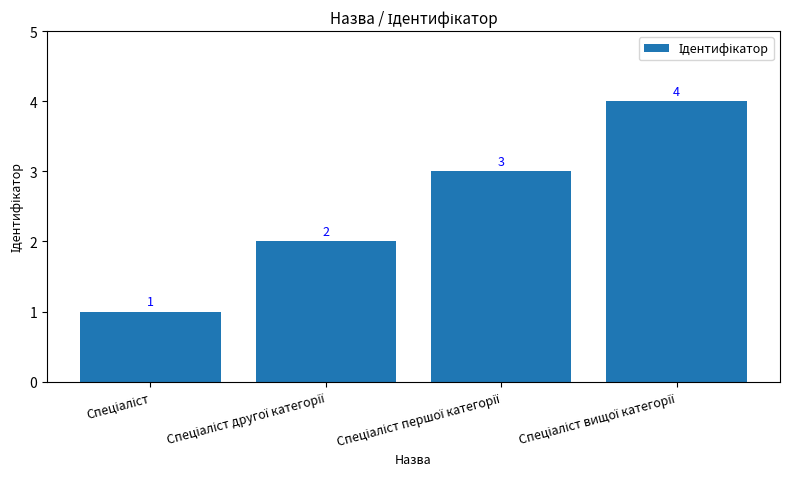

Count the values in the range 2 to 4.

3